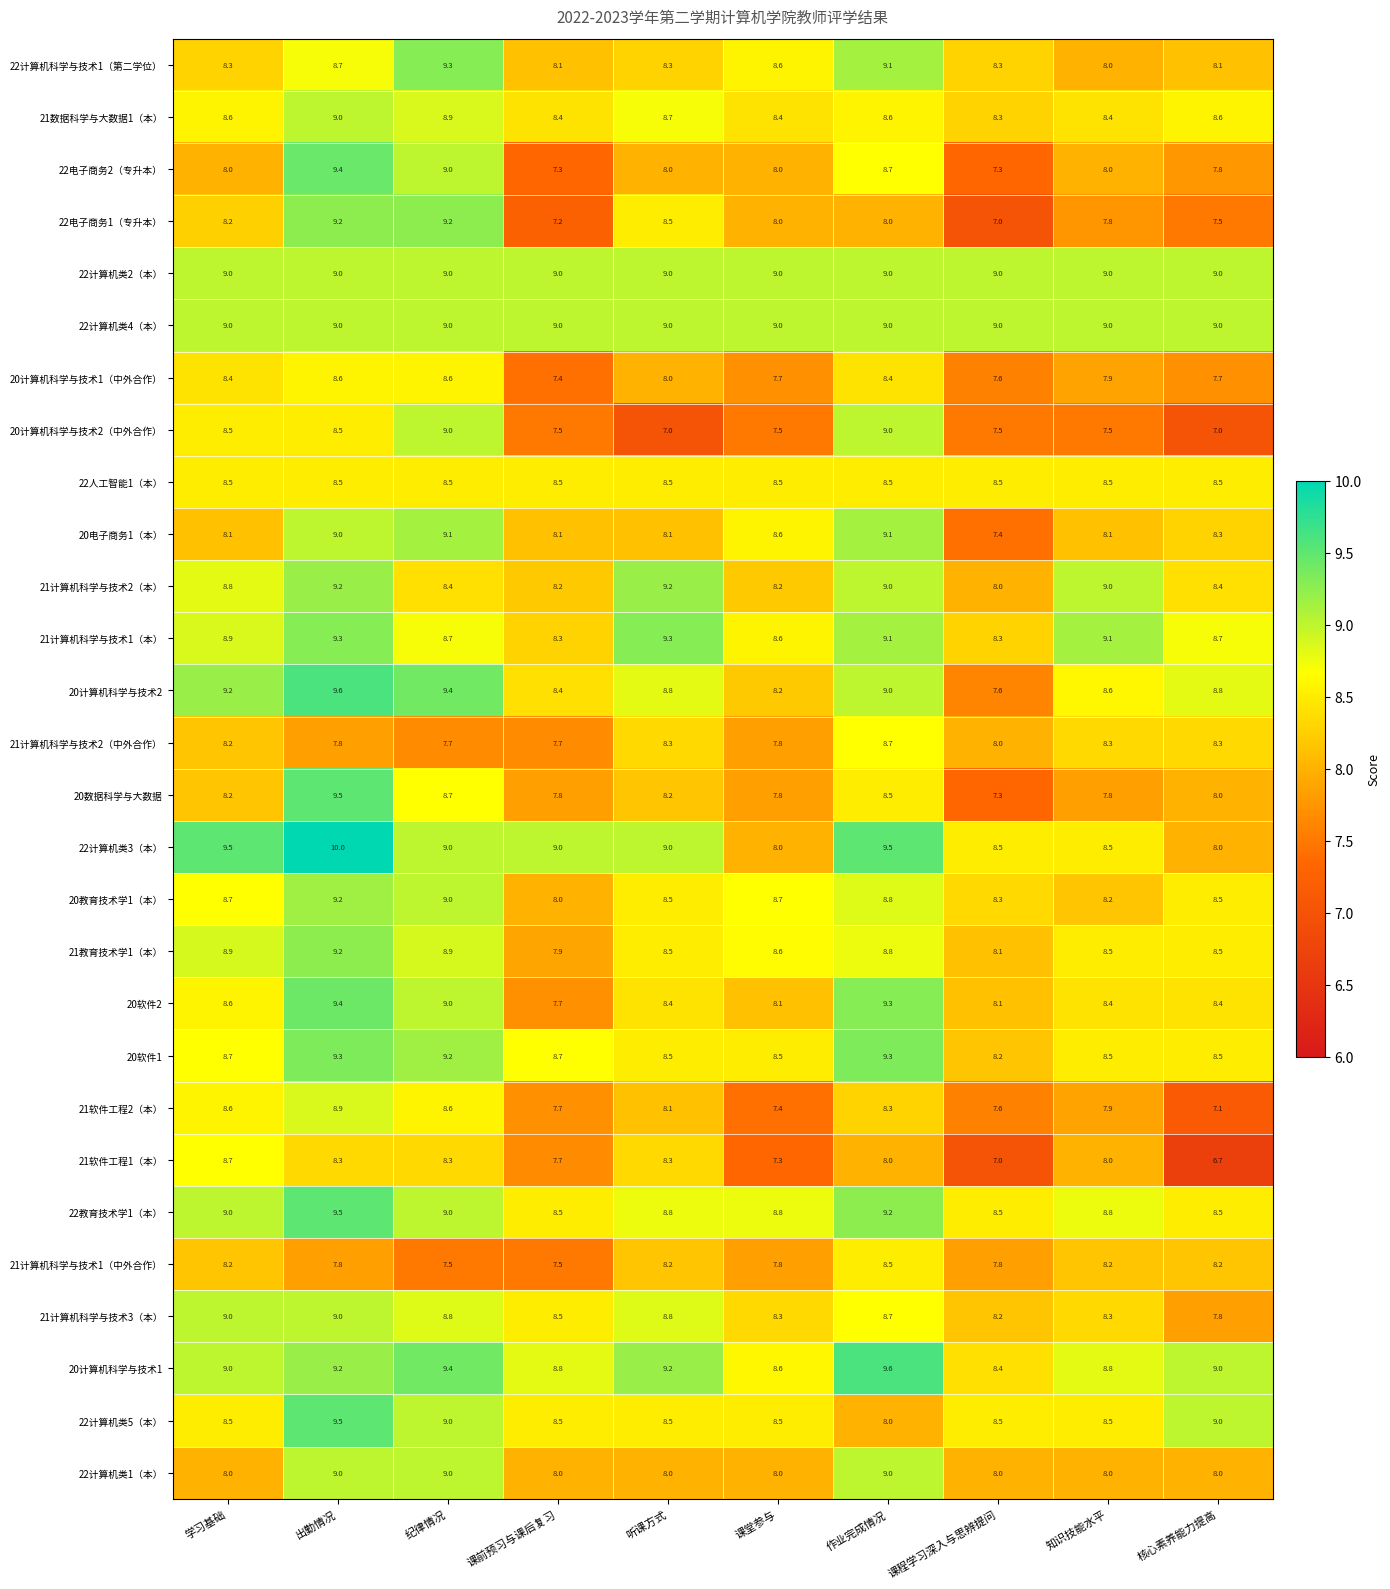

What is the average value of the 22人工智能1（本） series?

8.5